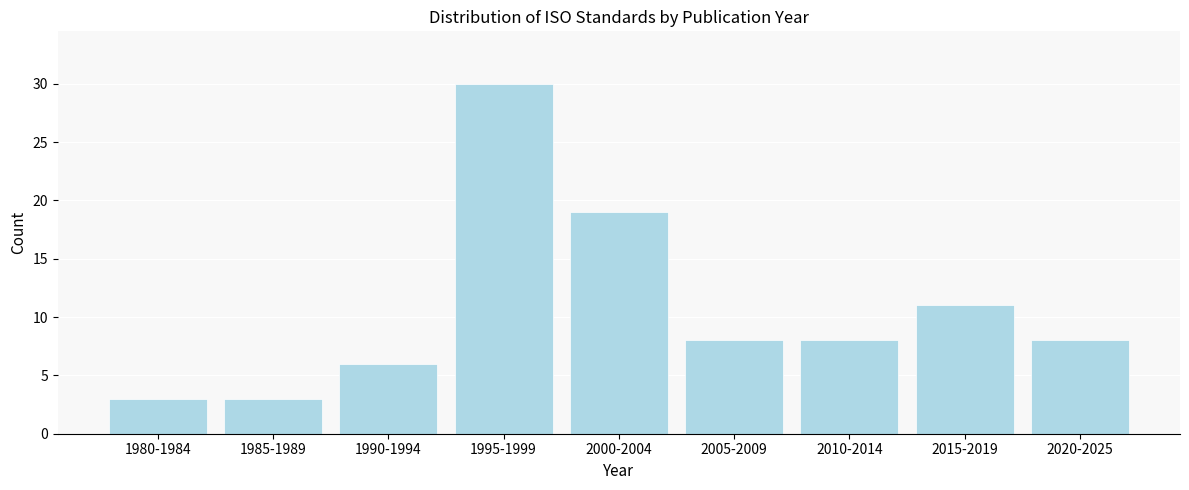

Reading right to left, what are all the values shown in this chart?

2020-2025=8	2015-2019=11	2010-2014=8	2005-2009=8	2000-2004=19	1995-1999=30	1990-1994=6	1985-1989=3	1980-1984=3